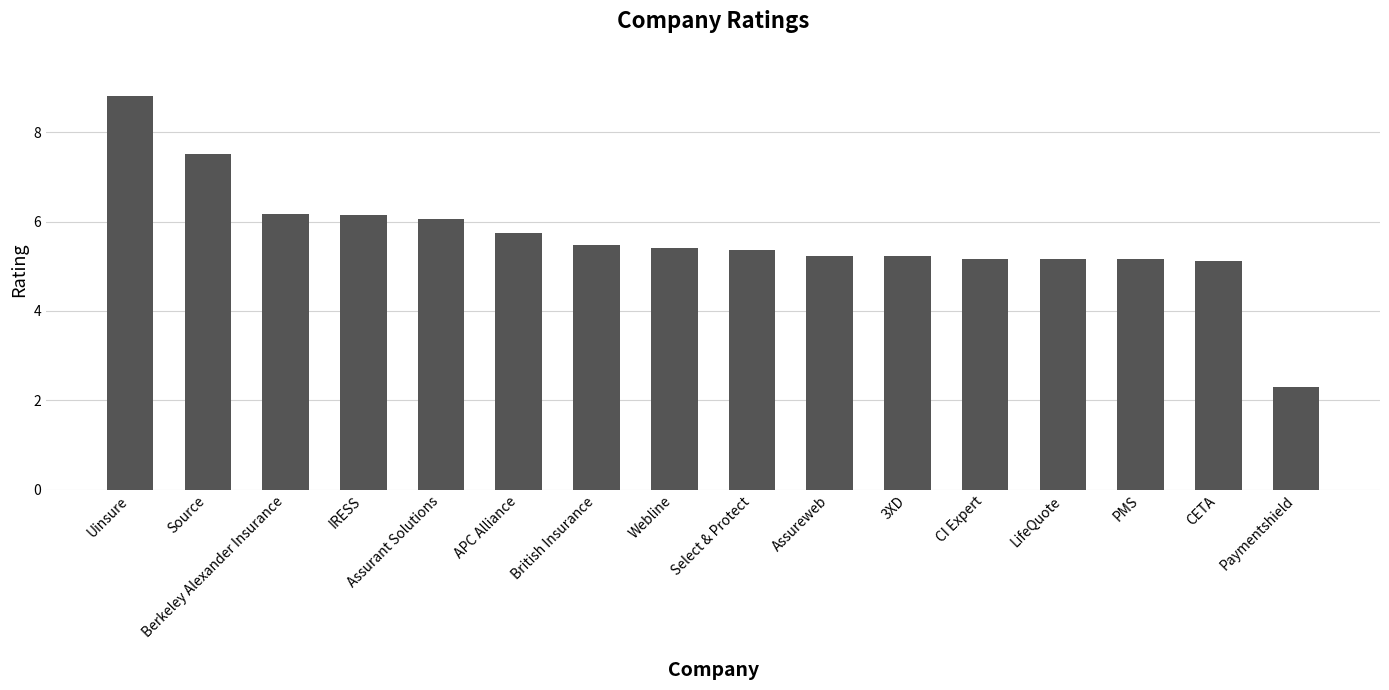

What is the average value?

5.6